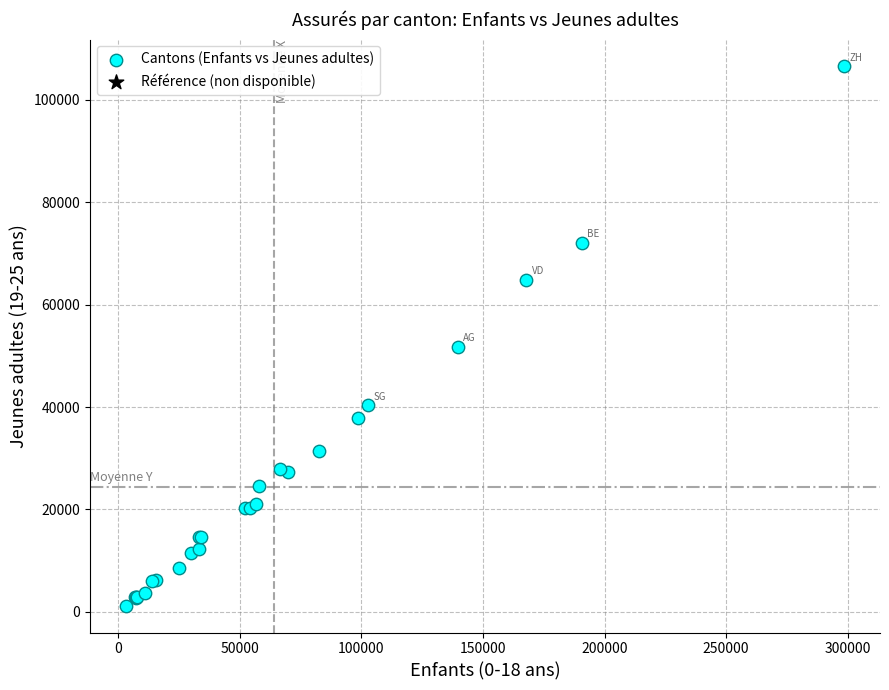

What Y value in the scatter plot is closest to 53875?

51754.5